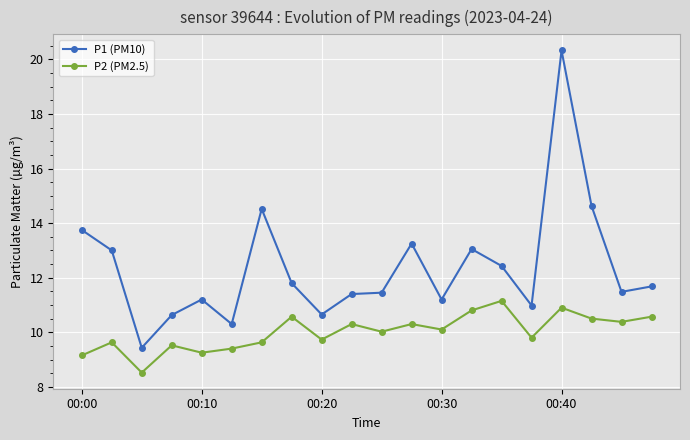

Which series has the largest range (max minus min)?

P1 (PM10)